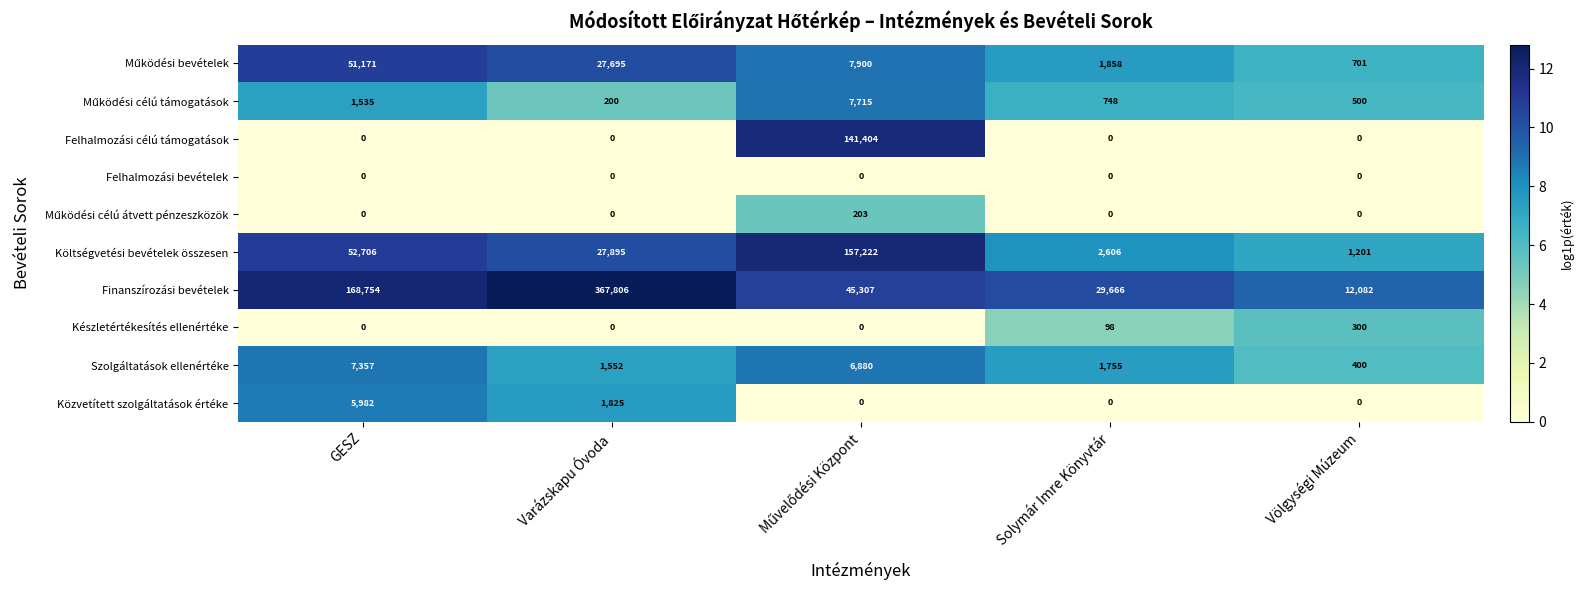

The Finanszírozási bevételek series shows 12082 at Völgységi Múzeum. True or false?

True